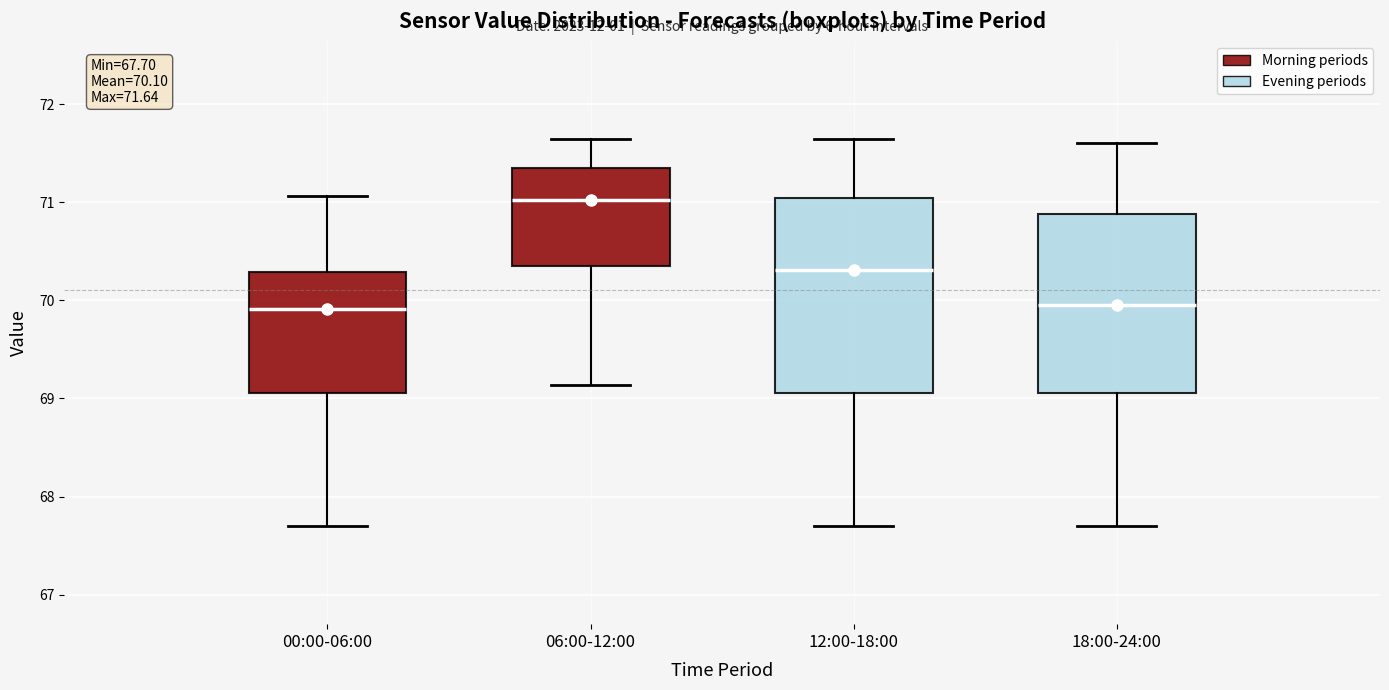

Which box has the highest median line?

06:00-12:00